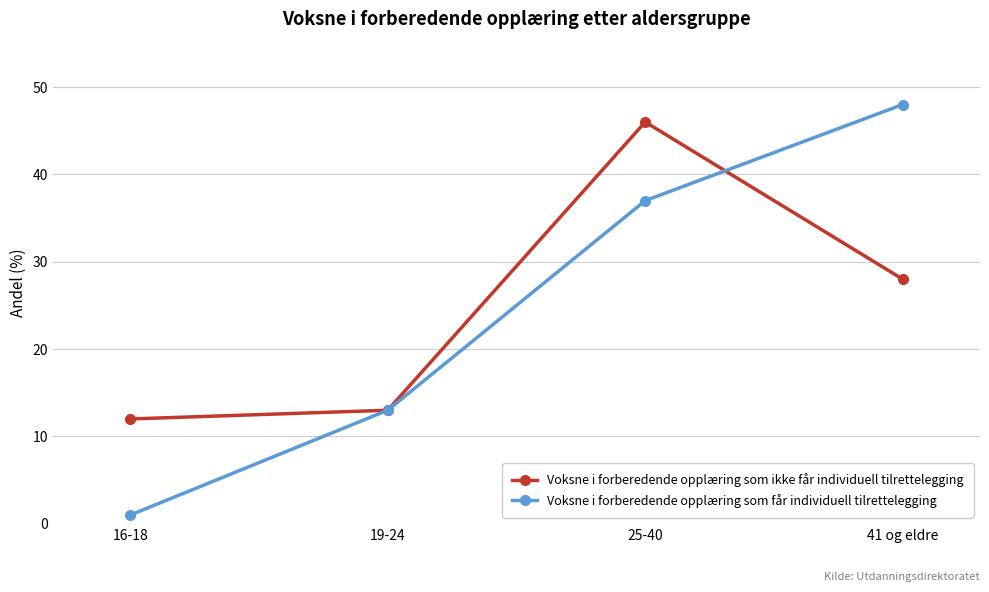

What is the value of the Voksne i forberedende opplæring som ikke får individuell tilrettelegging point at the 2nd from the left?

13